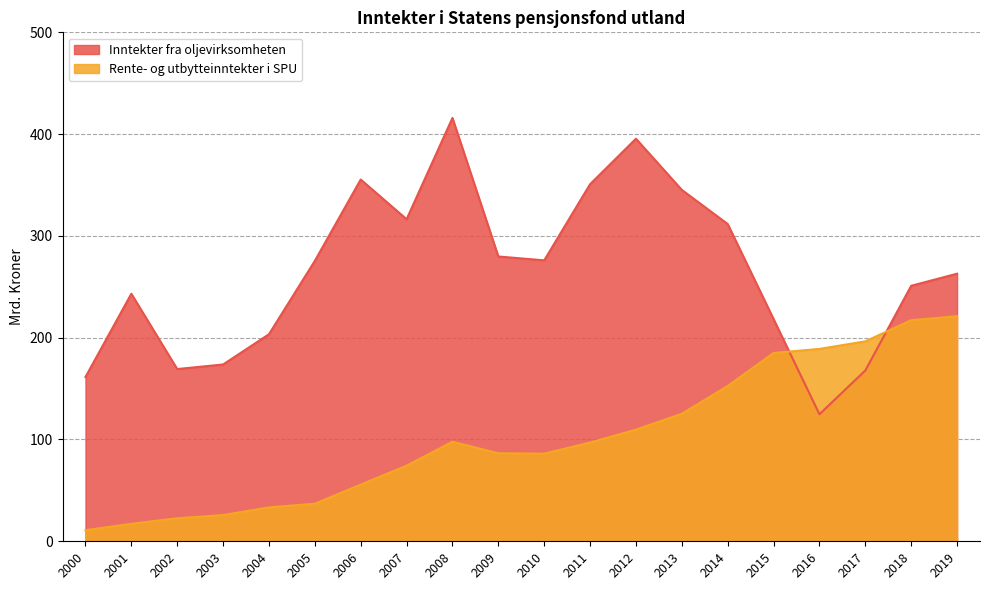

What is the total value across all series at 2009?

366.3